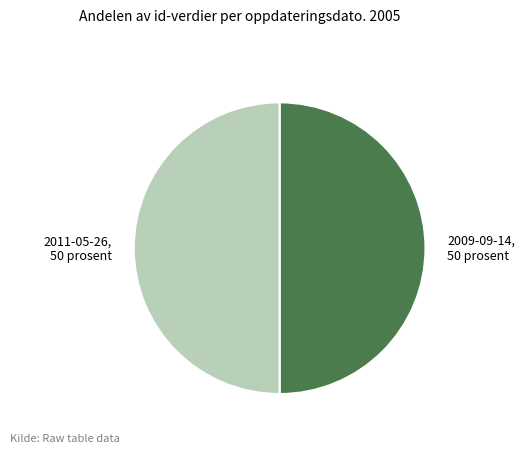

How many segments does this pie chart have?

2